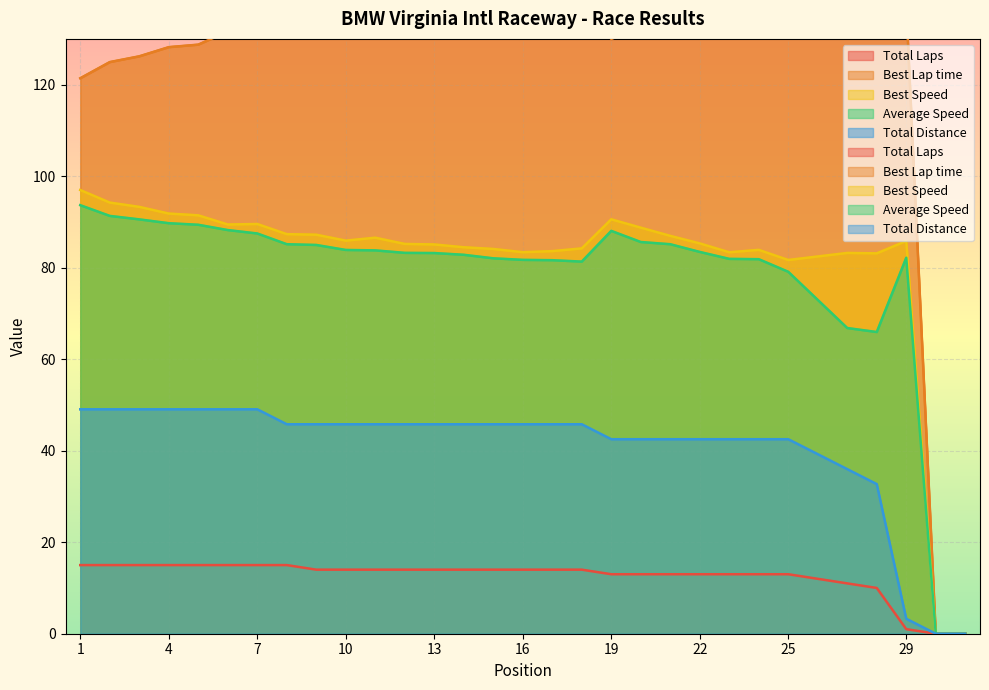

True or false: Best Lap time has a value of 64.1 at 23.

False